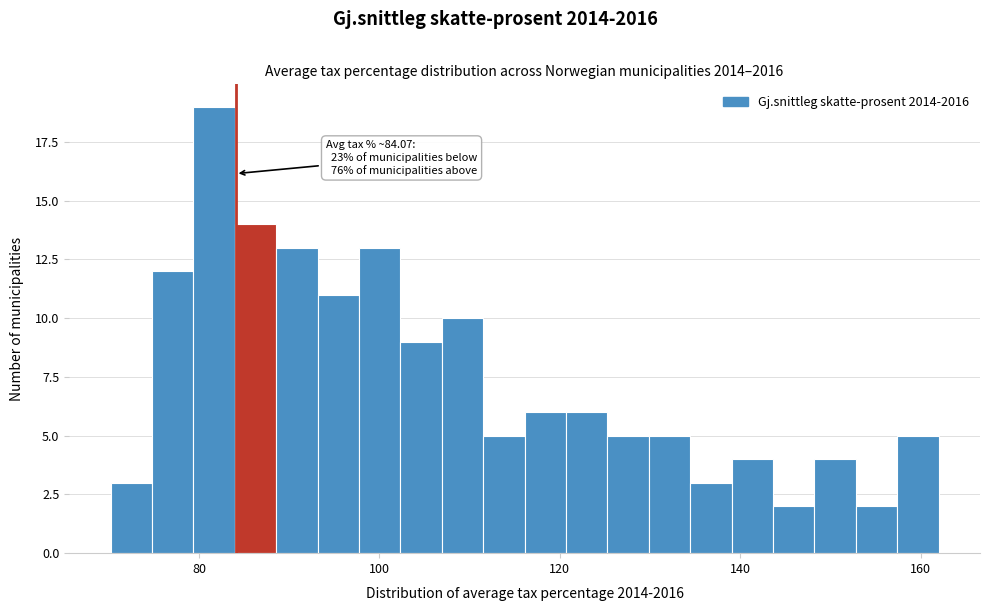

Around what value on the x-axis is the tallest bar? Give the approximate position of its centre, as read against the axis.

82